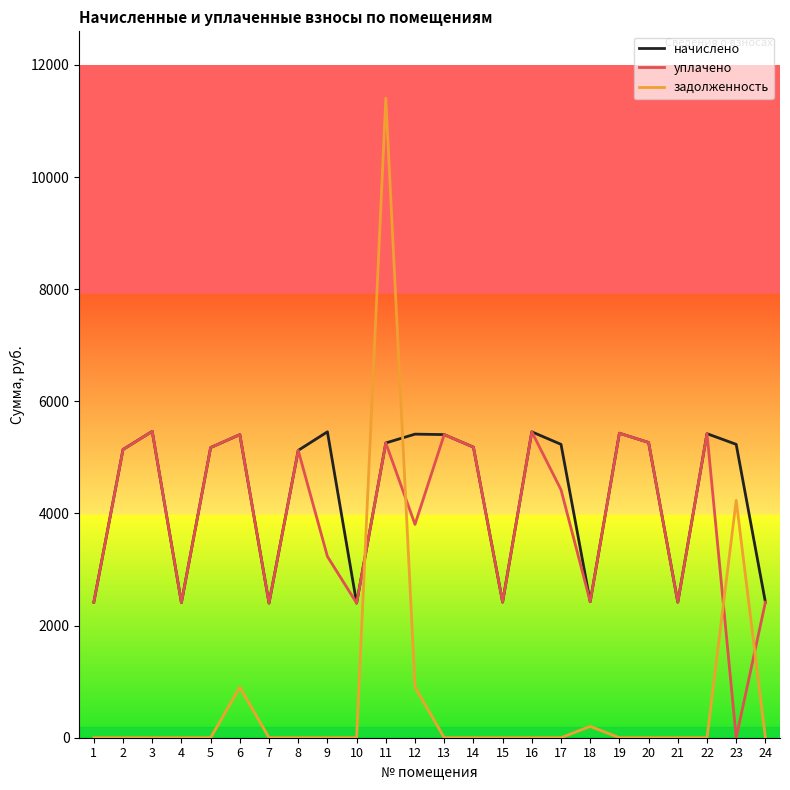

The value of задолженность at 5 is 0.0. True or false?

True